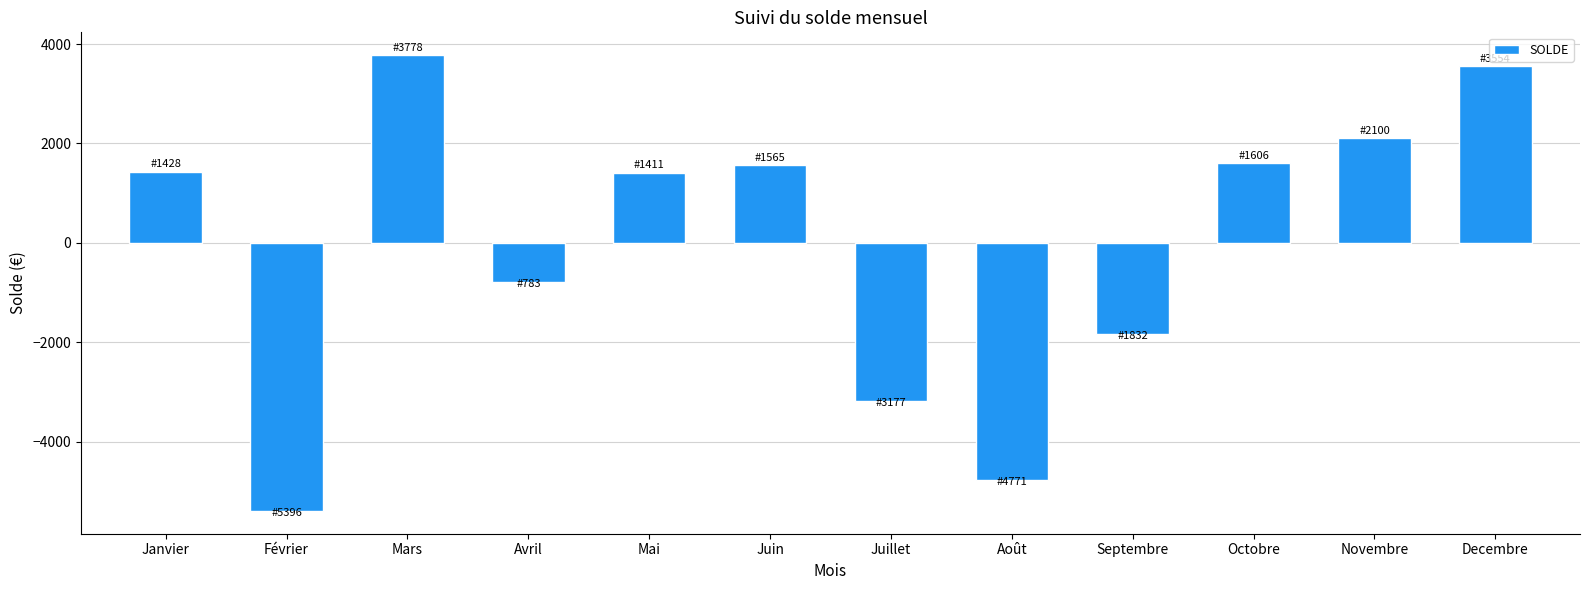

What is the value of the 7th bar from the left?

-3177.2